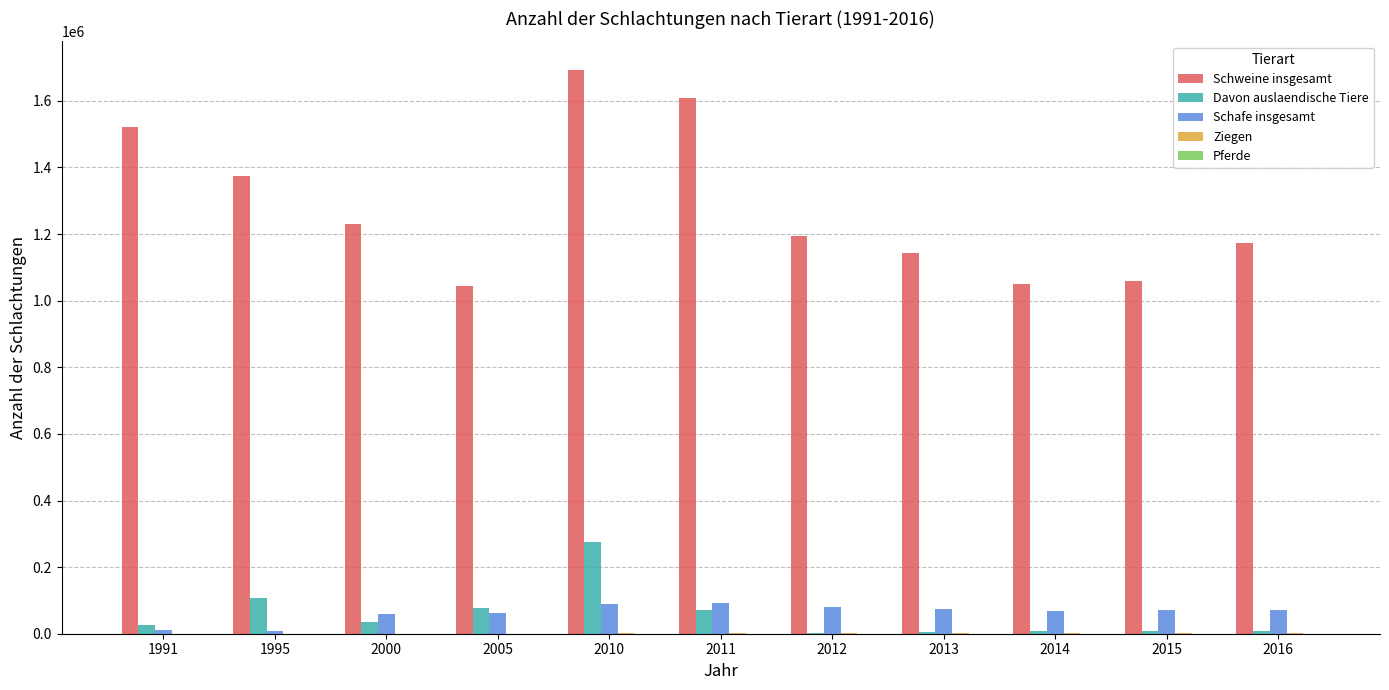

What is the greatest value displayed?

1694013